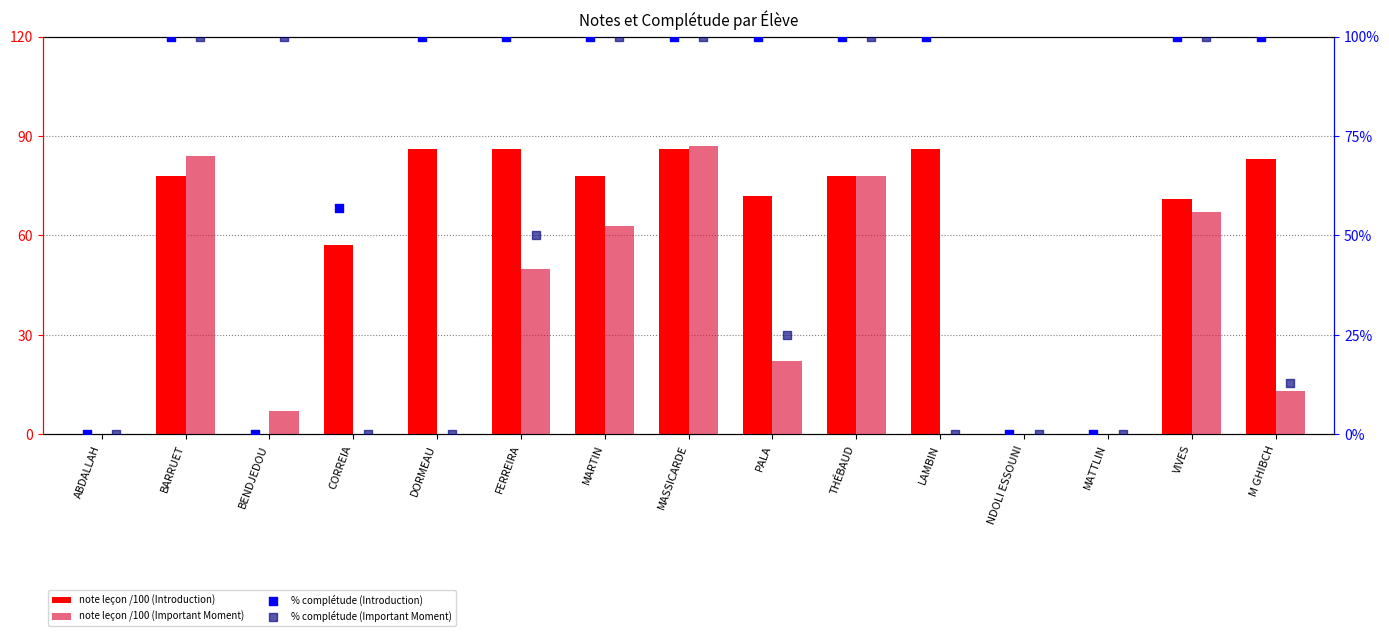

What are all the series names shown in the legend?

note leçon /100 (Introduction), note leçon /100 (Important Moment), % complétude (Introduction), % complétude (Important Moment)